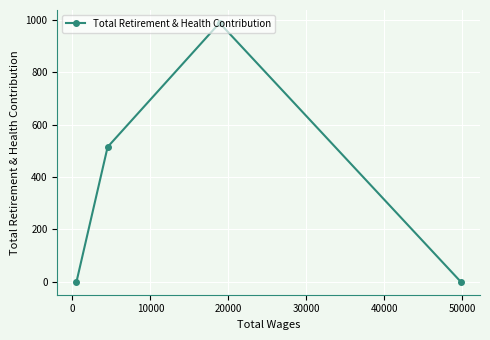

What is the difference between the maximum and minimum values?

989